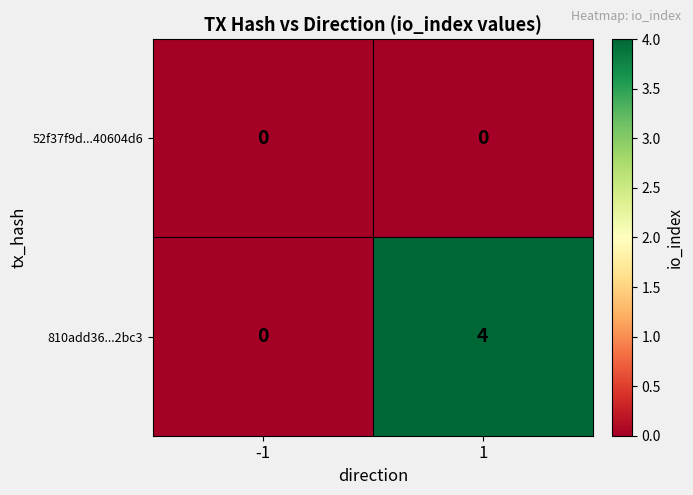

List the series in order of their overall mean, highest first.

810add36...2bc3, 52f37f9d...40604d6